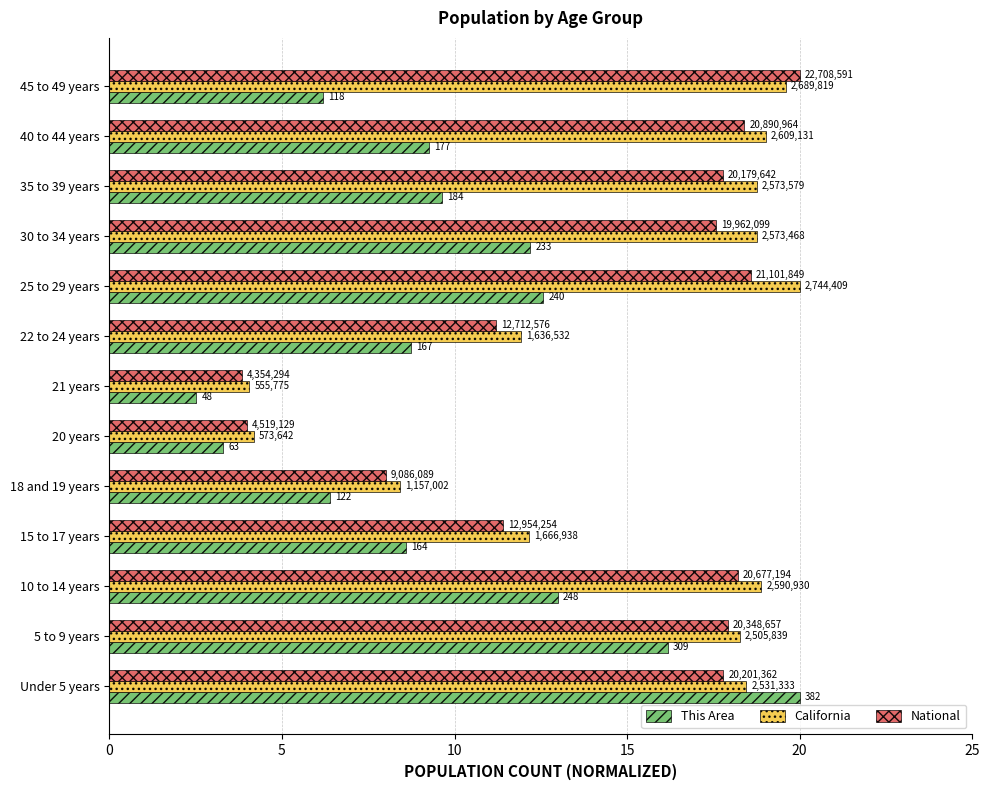

Does the chart contain any negative values?

No